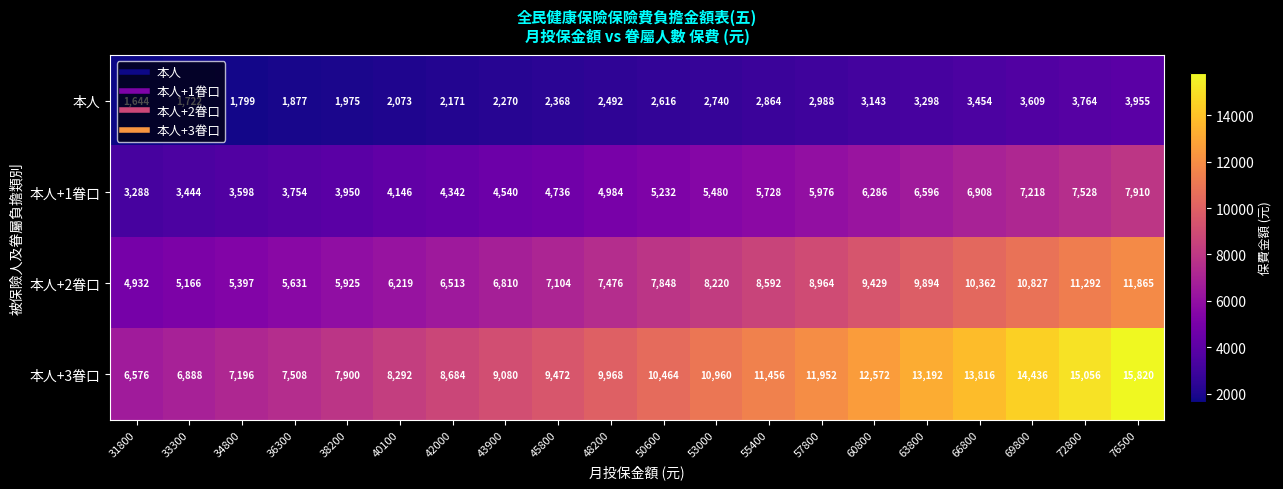

How many categories are shown in the chart?

20